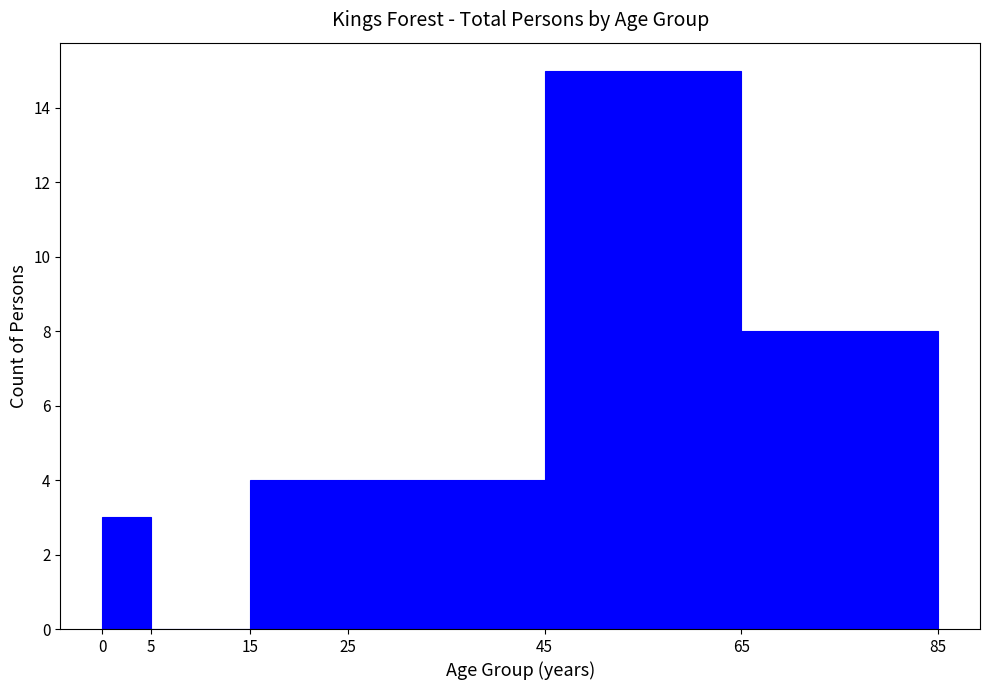

Which range on the x-axis has the tallest bar?

45 to 65